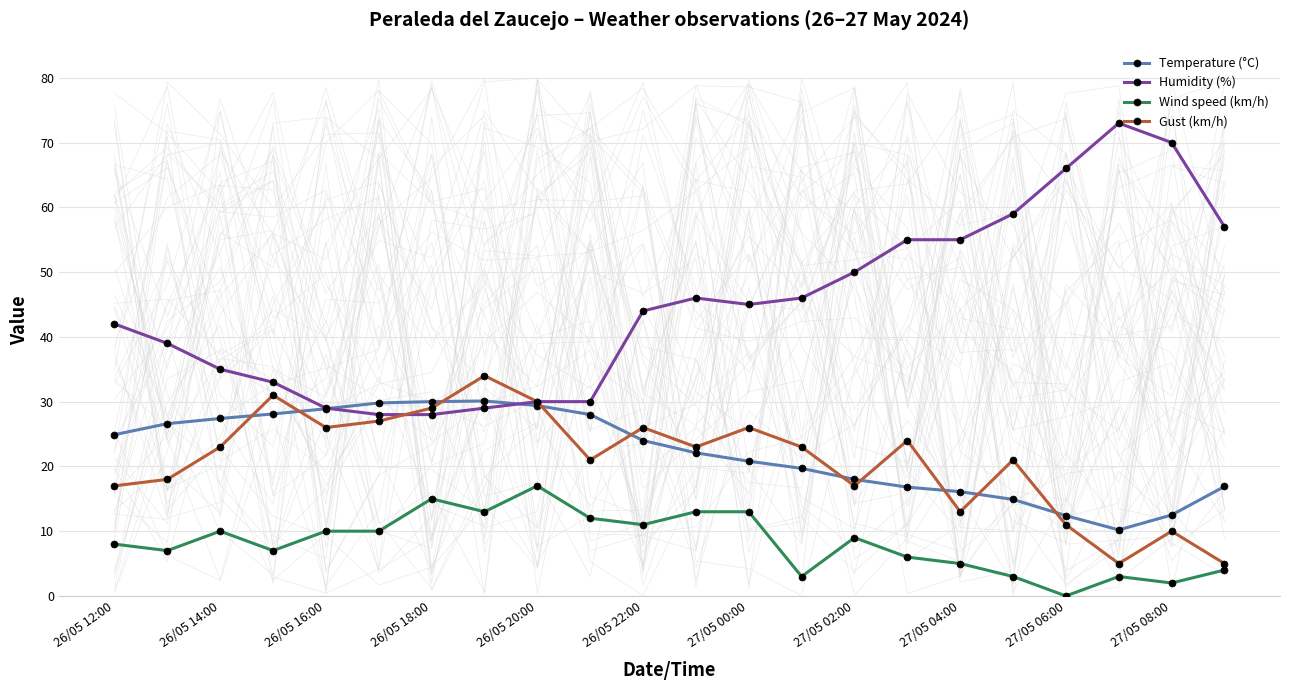

Read the Temperature (°C) value at 15.

16.8